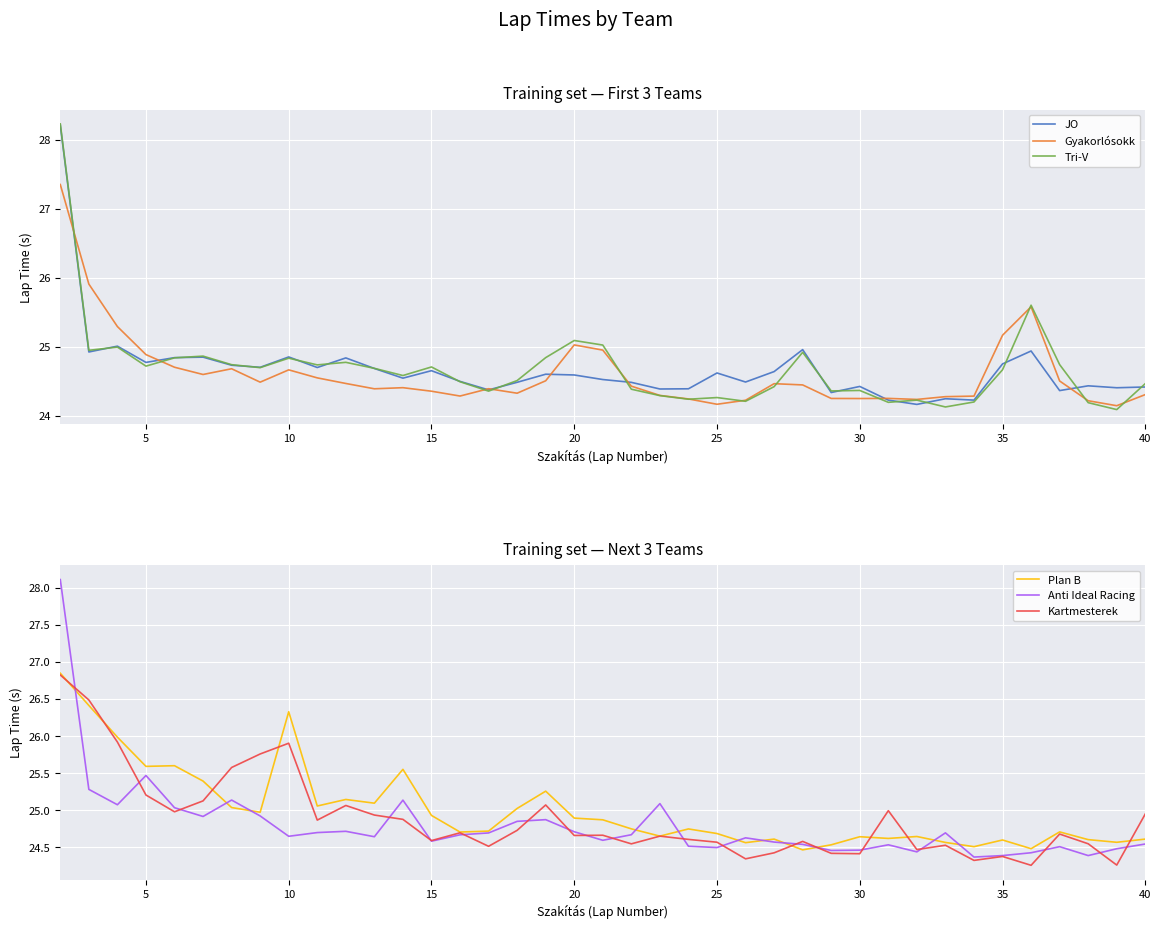

How many times do JO and Plan B cross each other?

5